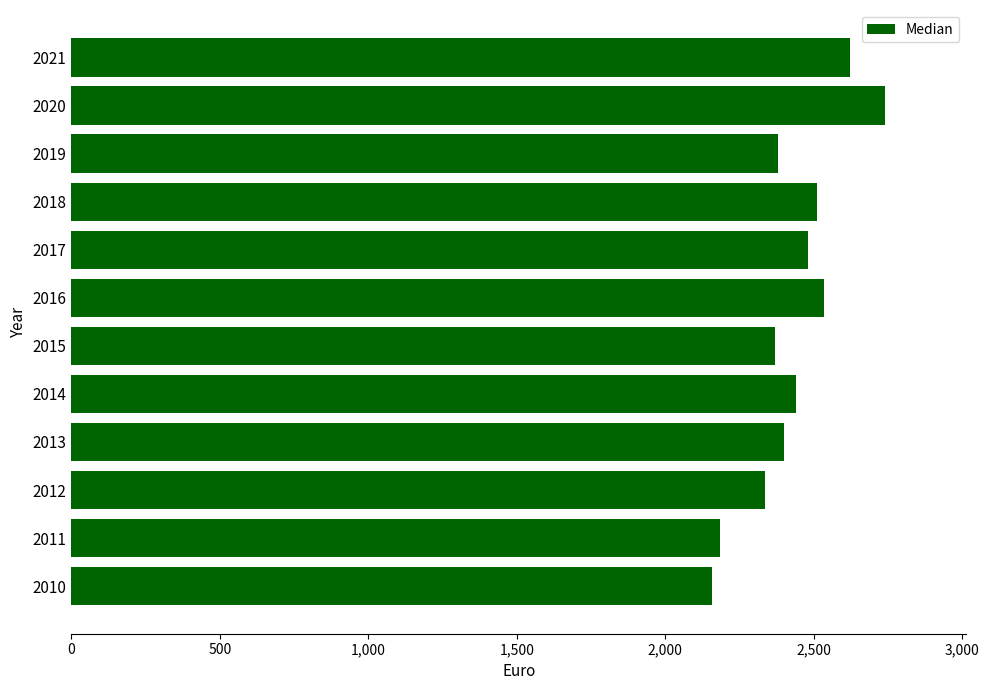

Which label corresponds to the largest value in the chart?

2020